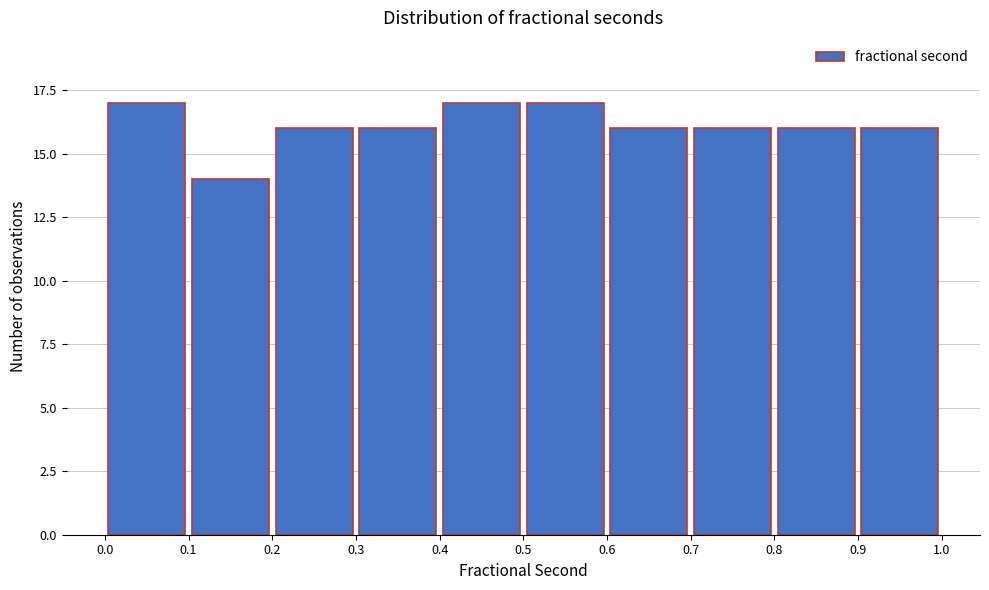

How tall is the bar that spans 0.4 to 0.5 on the x-axis? The values are not printed on the chart, so give them approximately, as read against the axis.

17